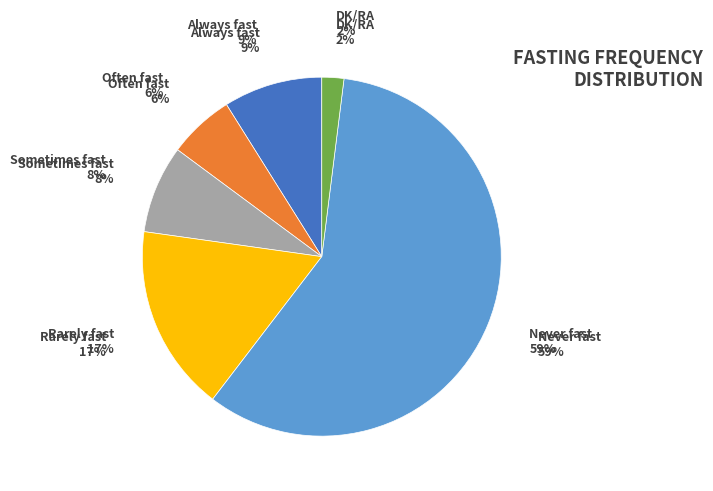

To the nearest percent, what portion does Often fast represent?

6%